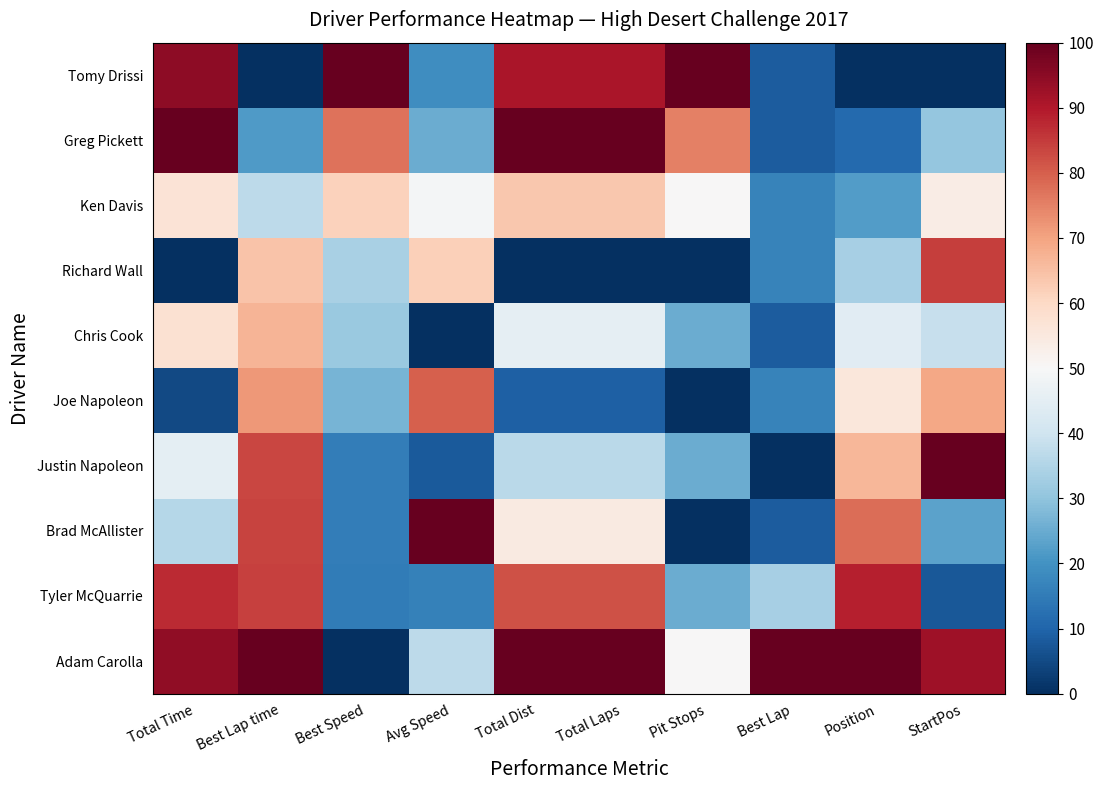

At which category is the sum across all series the highest?

Best Lap time